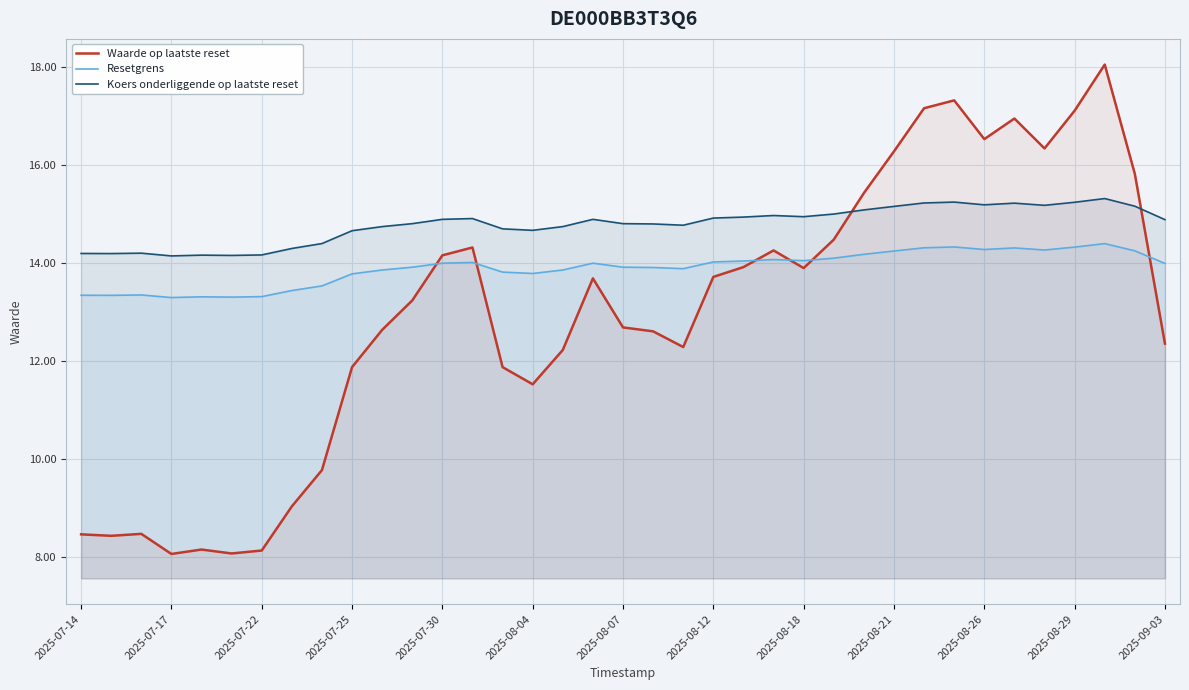

Rank the series at 2025-07-25 from highest to lowest value.

Koers onderliggende op laatste reset, Resetgrens, Waarde op laatste reset